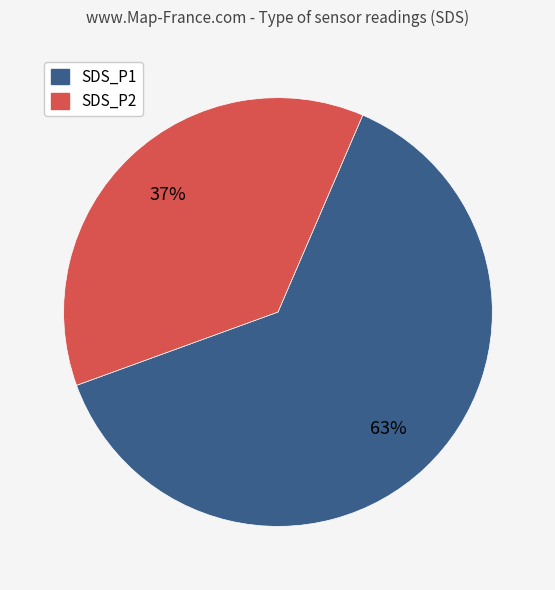

To the nearest percent, what is the difference between the largest and smallest slice percentages?

26%